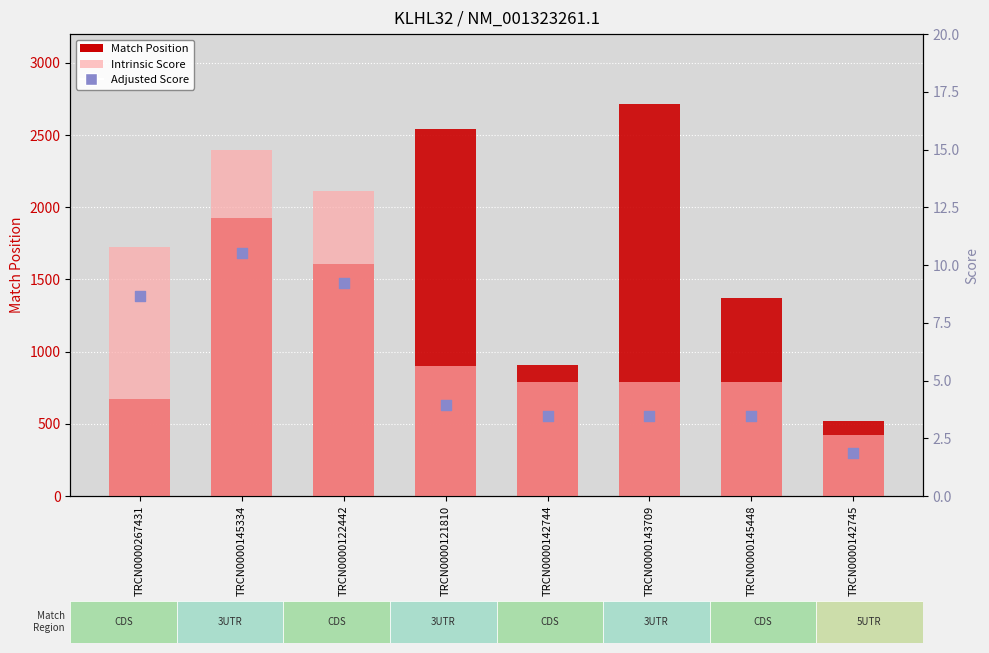

What are all the series names shown in the legend?

Match Position, Intrinsic Score, Adjusted Score